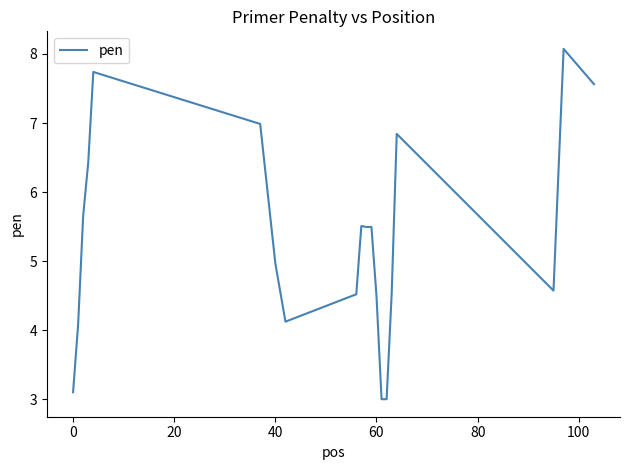

What is the minimum value shown in the chart?

3.0